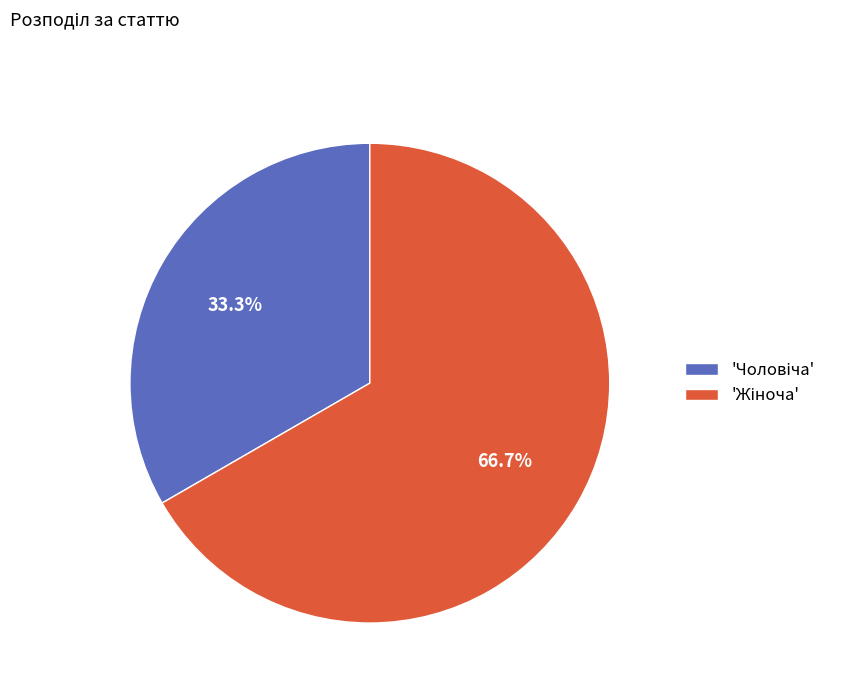

Is there any slice that represents more than half of the pie?

Yes